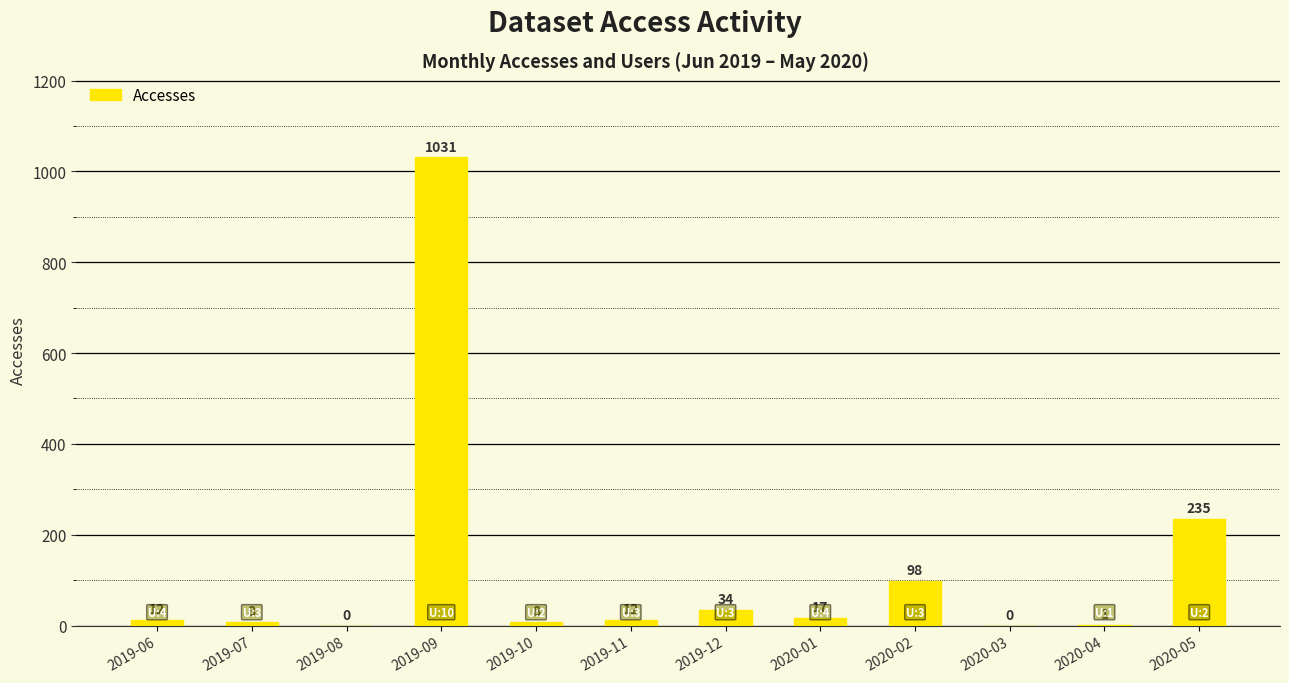

Where is the data nearest to the value 515?

2020-05